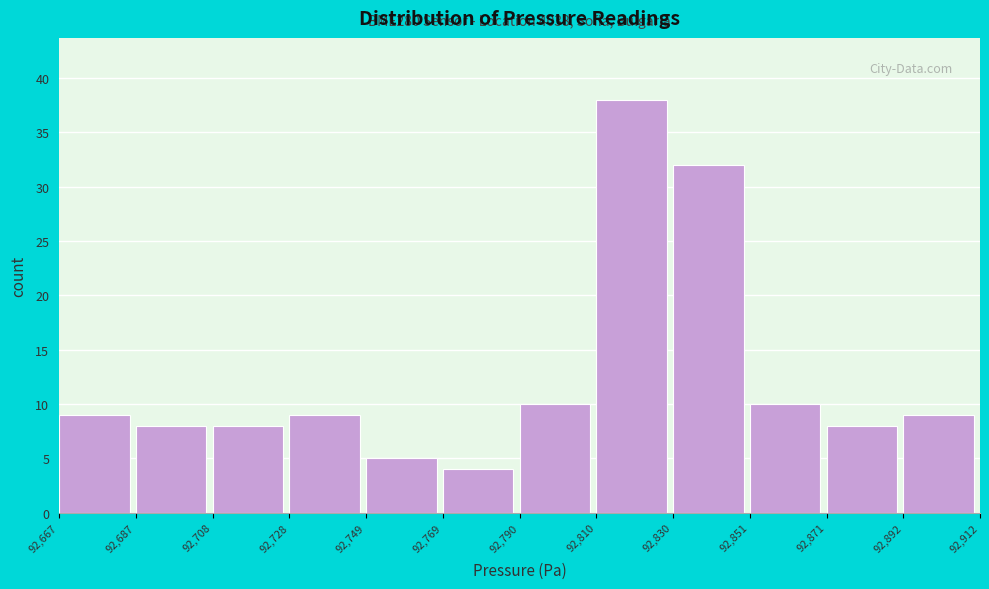

Over which range of the x-axis is the bar tallest?

92,810 to 92,830